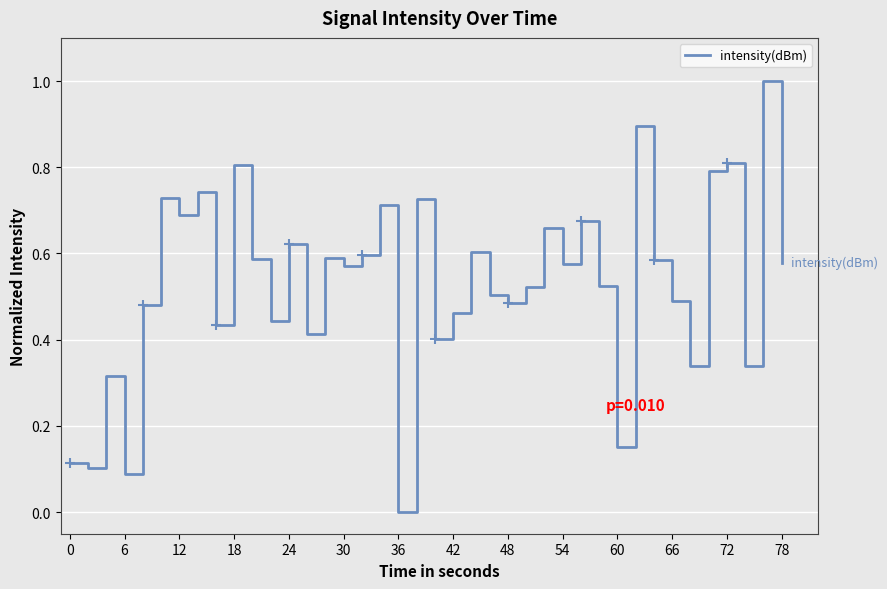

The value of intensity(dBm) at 66 is 0.5. True or false?

True